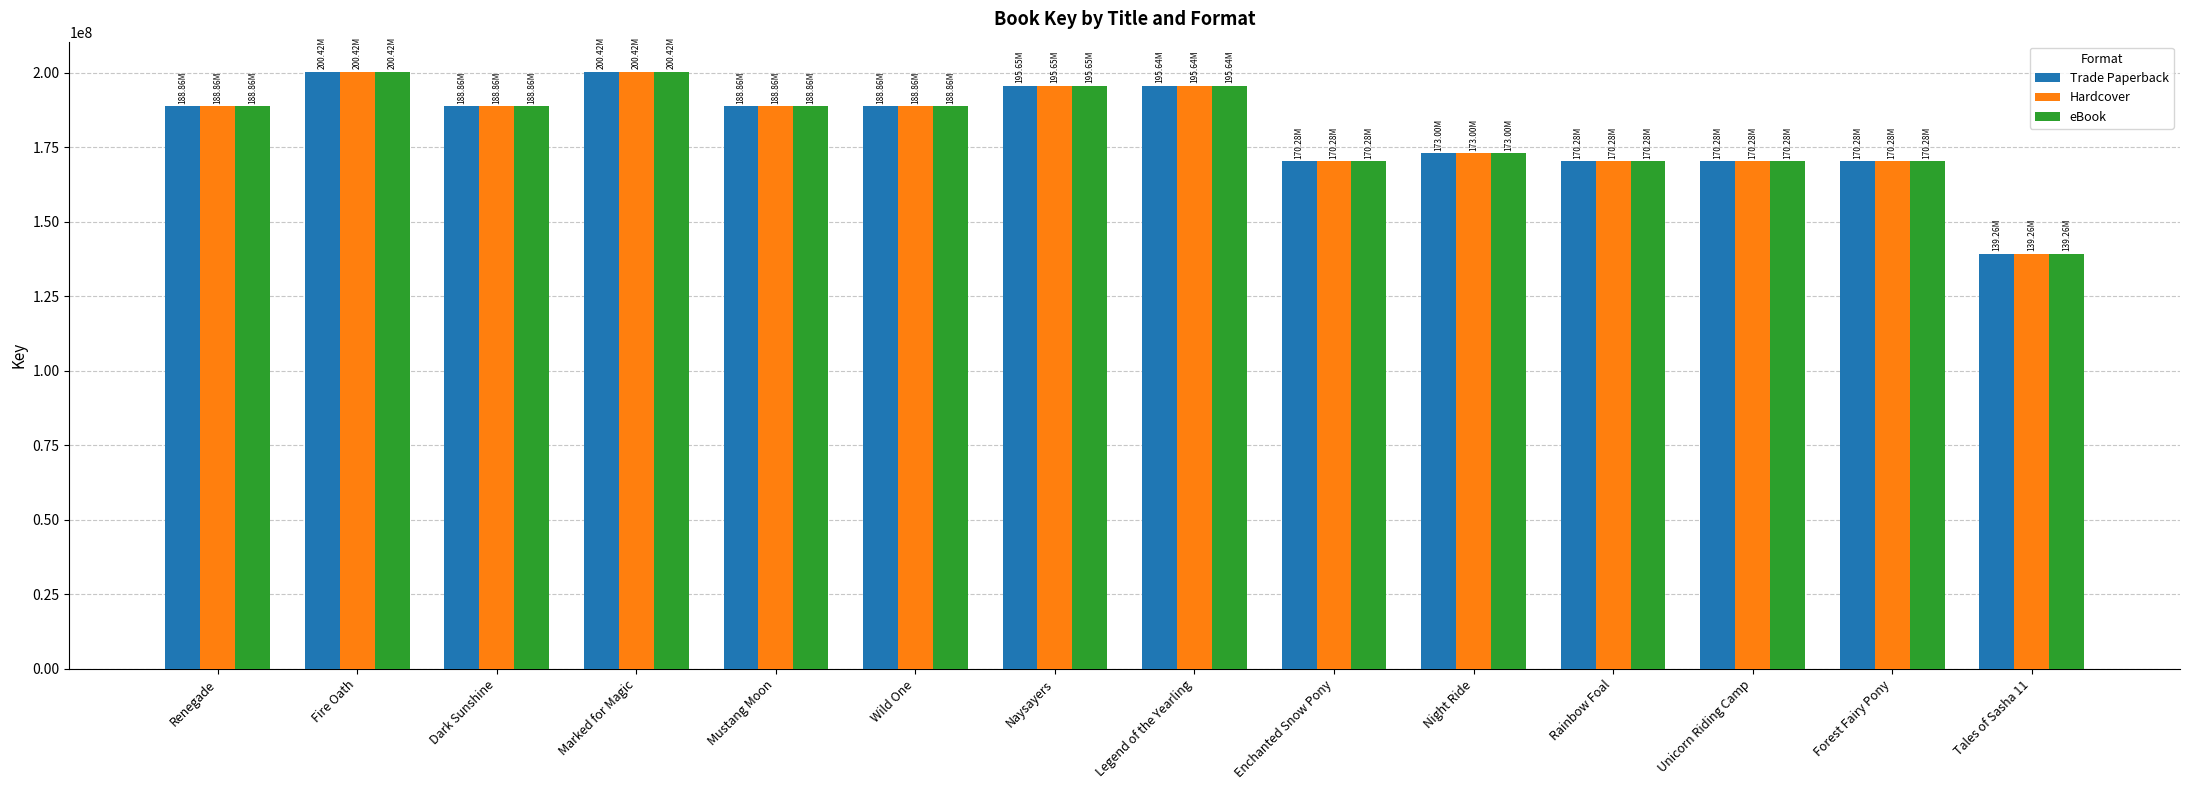

What are all the series names shown in the legend?

Trade Paperback, Hardcover, eBook